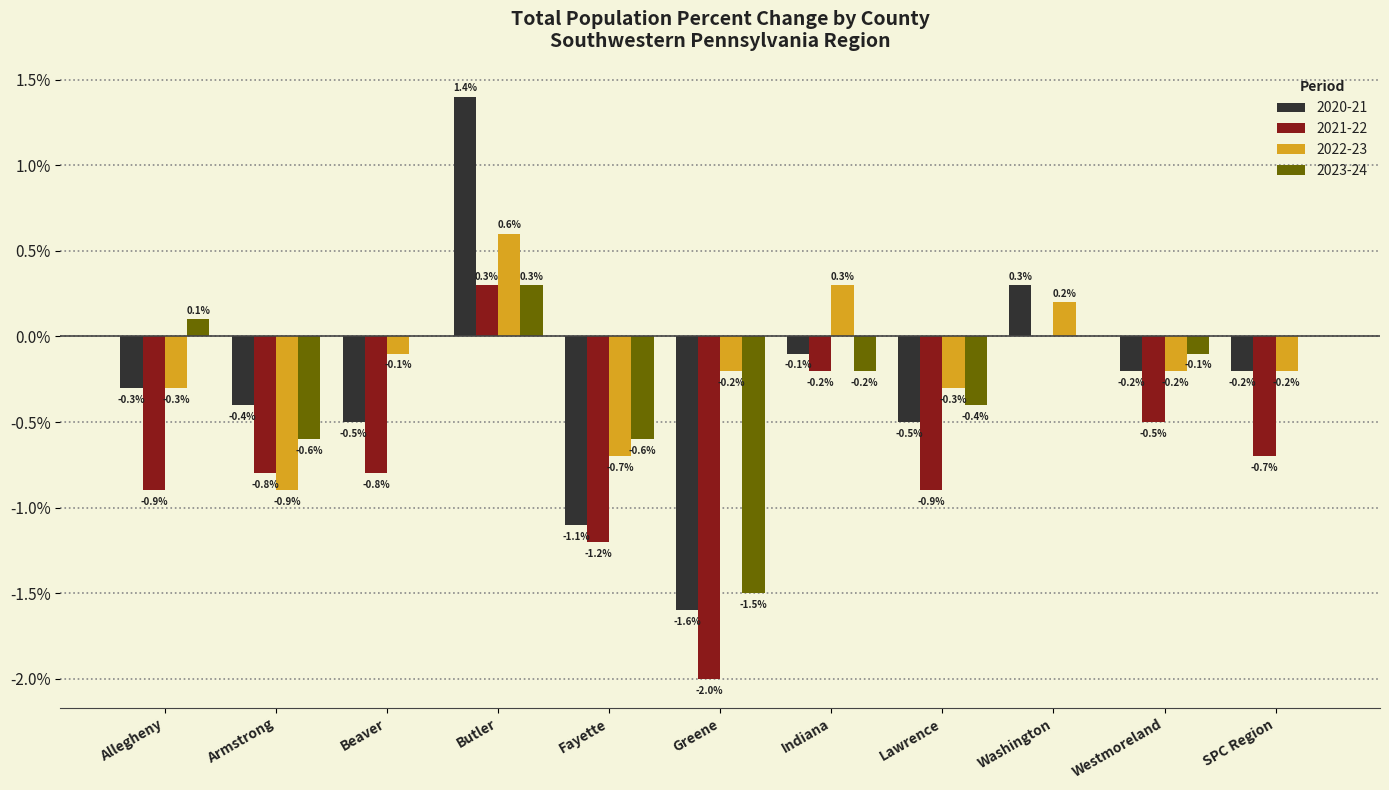

Does the chart contain stacked bars?

No